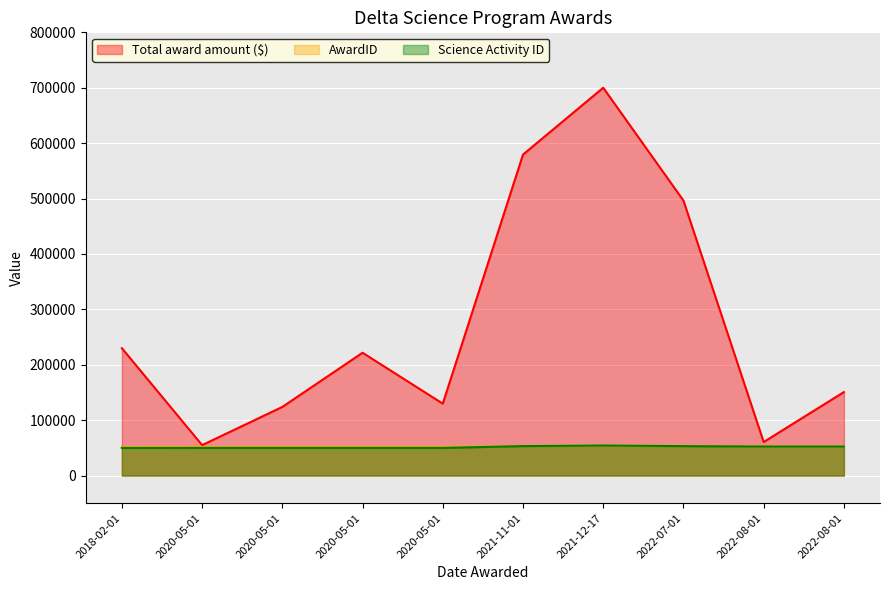

Which category has the highest value in the Total award amount ($) series?

2021-12-17